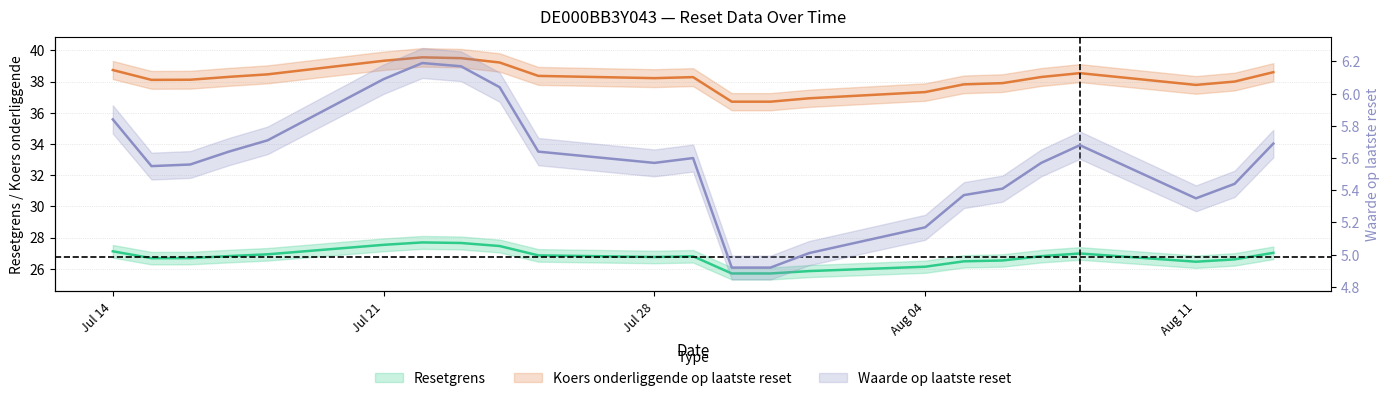

Is the value of Resetgrens at Aug 11 greater than the value of Koers onderliggende op laatste reset at Jul 28?

No